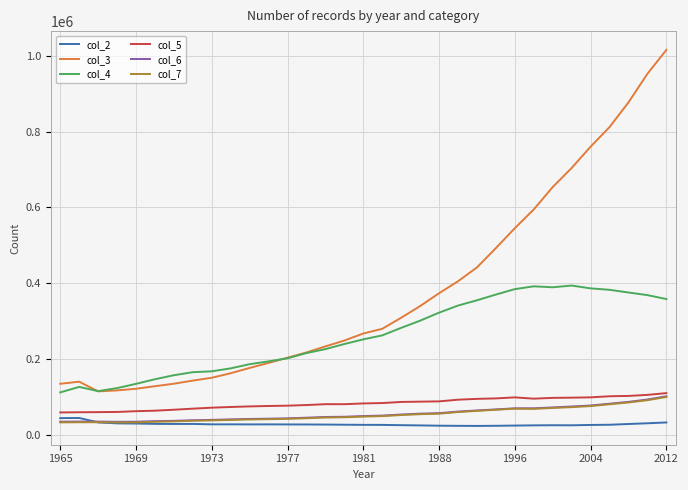

Which series has the widest spread of values?

col_3